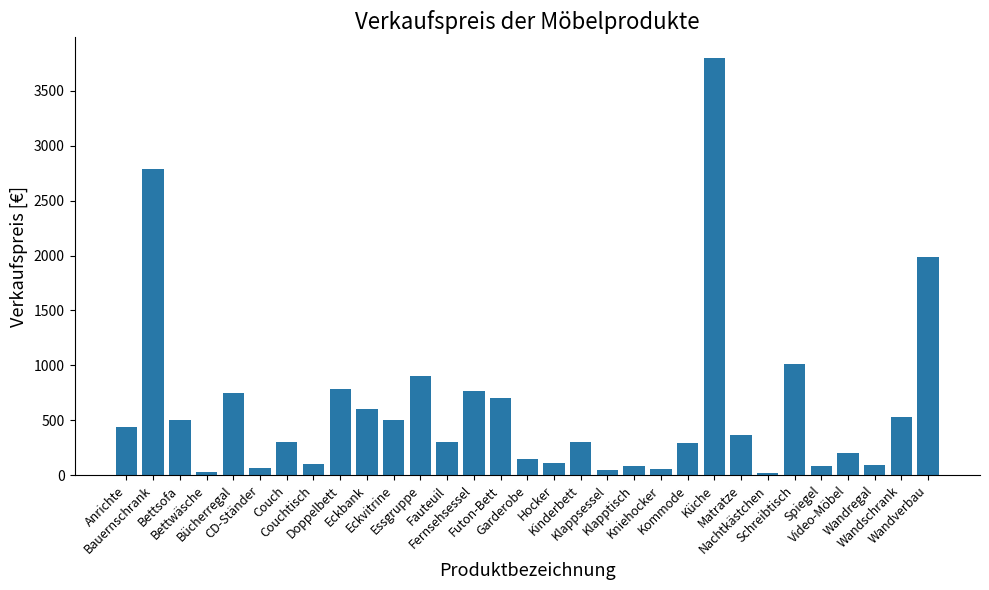

Where is the data nearest to the value 1908?

Wandverbau